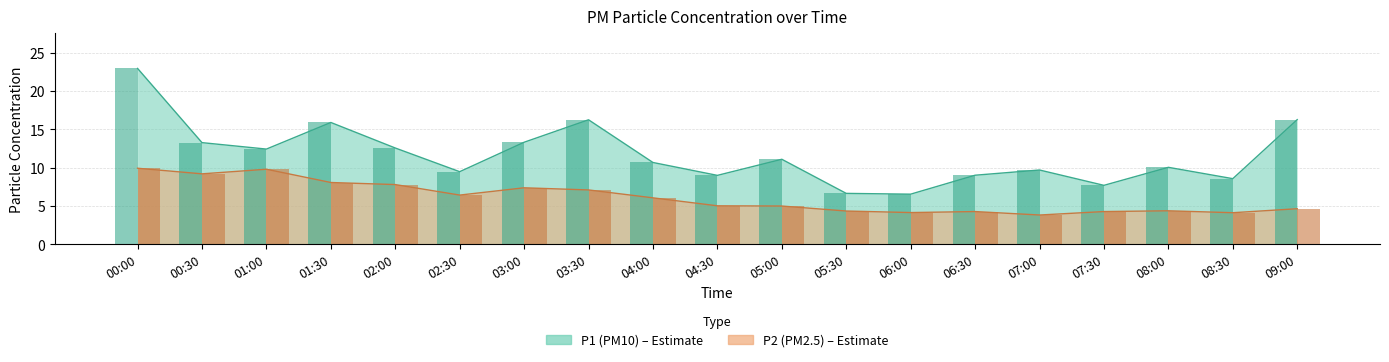

Reading left to right, what are all the values shown in this chart?

P1 bar: 00:00=22.9	00:30=13.3	01:00=12.4	01:30=15.9	02:00=12.6	02:30=9.5	03:00=13.3	03:30=16.2	04:00=10.7	04:30=9.0	05:00=11.1	05:30=6.7	06:00=6.5	06:30=9.0	07:00=9.7	07:30=7.7	08:00=10.1	08:30=8.6	09:00=16.3
P2 bar: 00:00=9.9	00:30=9.2	01:00=9.8	01:30=8.1	02:00=7.8	02:30=6.4	03:00=7.4	03:30=7.1	04:00=6.1	04:30=5.0	05:00=5.0	05:30=4.3	06:00=4.2	06:30=4.3	07:00=3.8	07:30=4.3	08:00=4.4	08:30=4.1	09:00=4.7